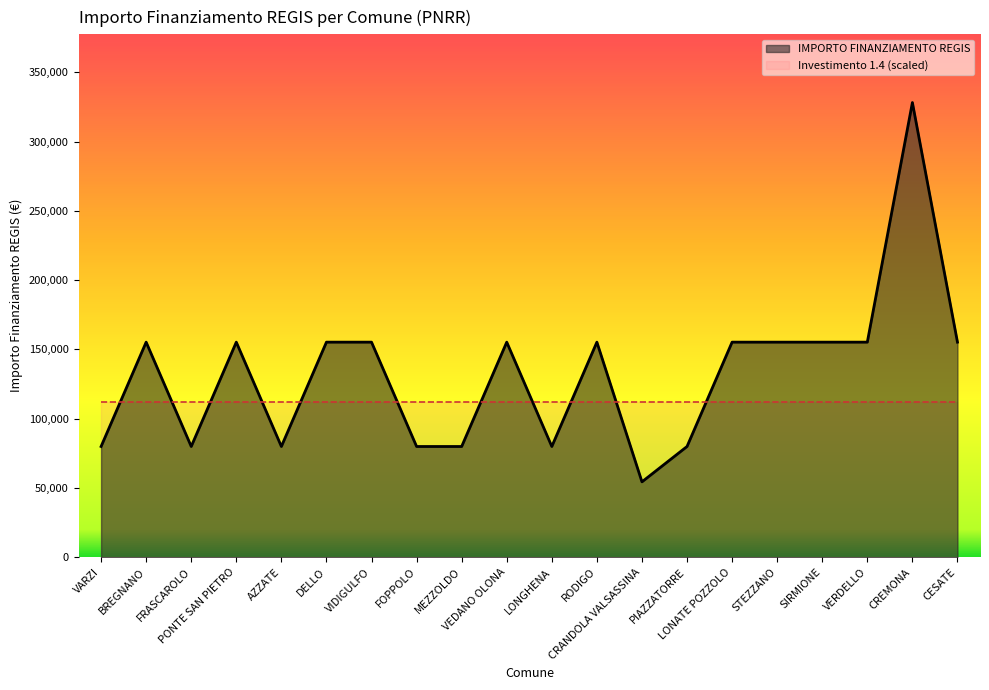

What is the value of the 20th point from the left?

155234